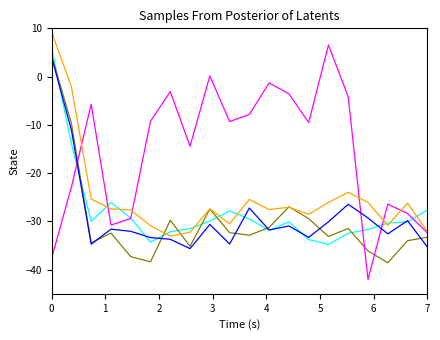

What is the maximum value shown in the chart?

9.3